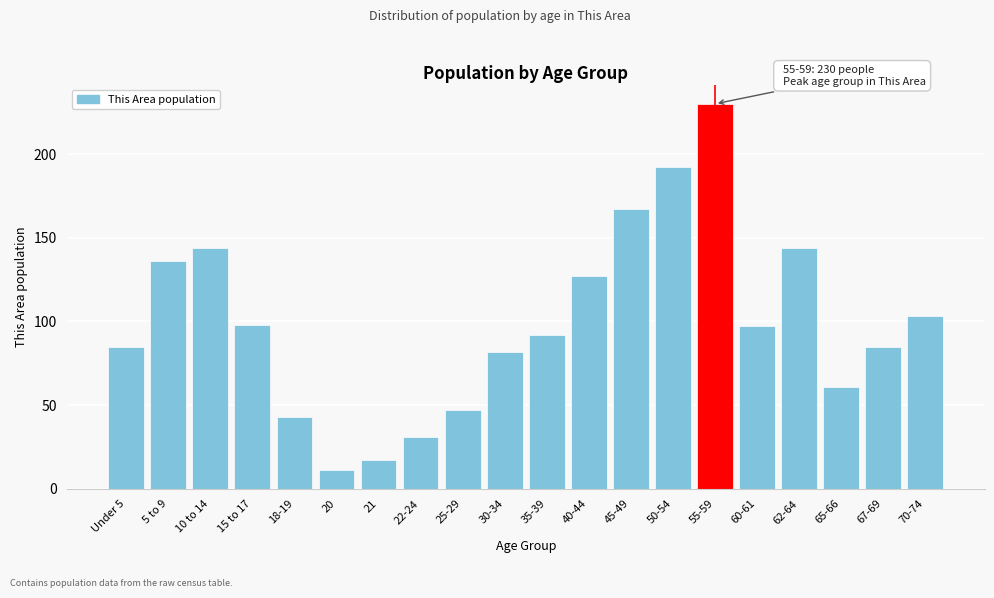

Reading right to left, transcribe all the data shown in this chart.

103	85	61	144	97	230	192	167	127	92	82	47	31	17	11	43	98	144	136	85